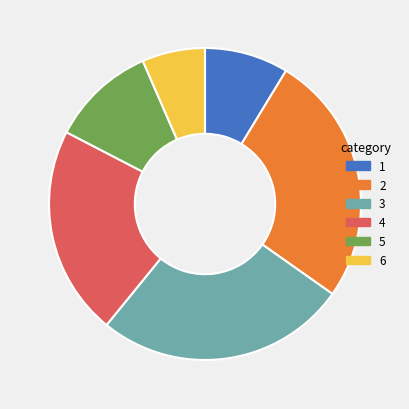

Which category has the smallest portion of the pie?

6